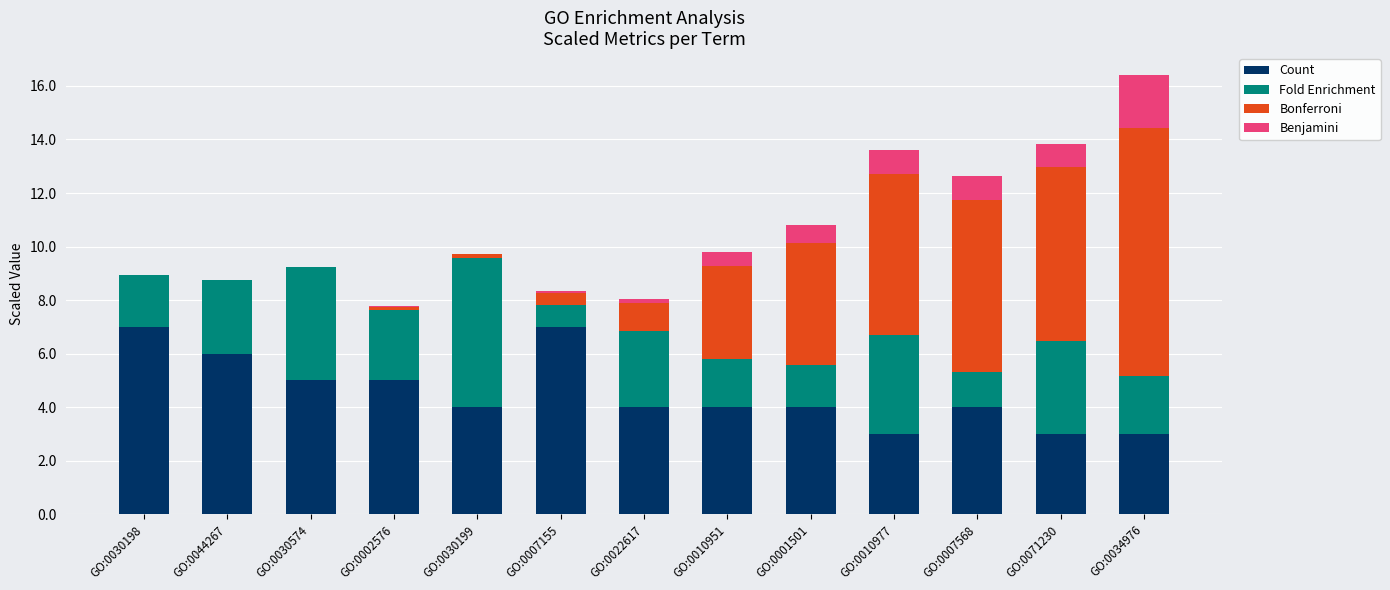

What is the total value across all series at GO:0010977?

13.6